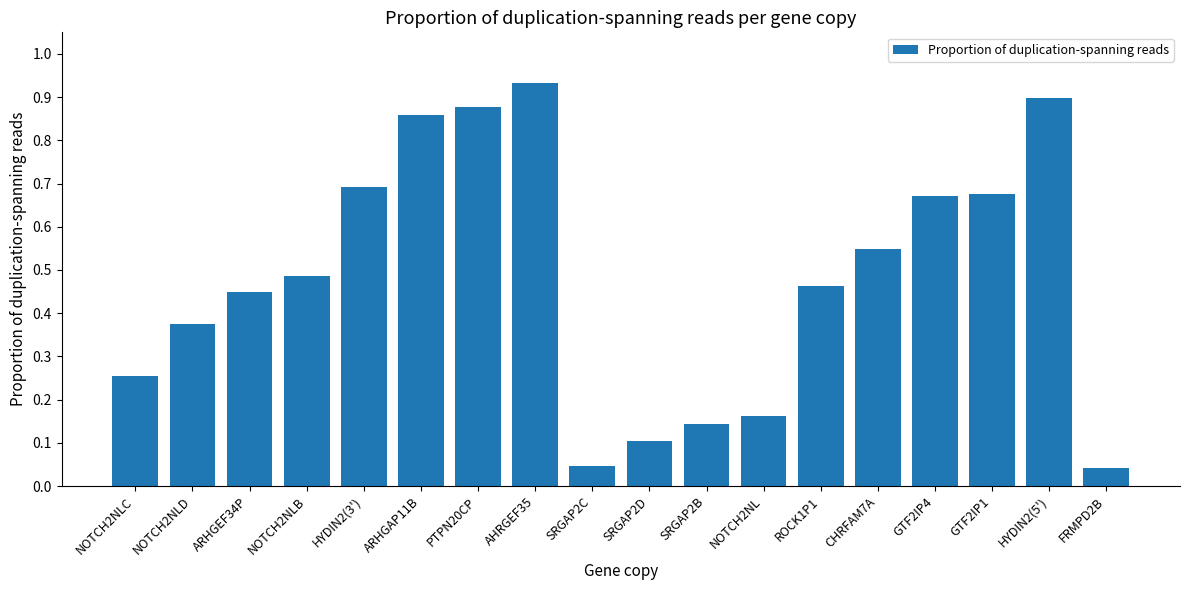

True or false: the data shows 0.9 at AHRGEF35.

True